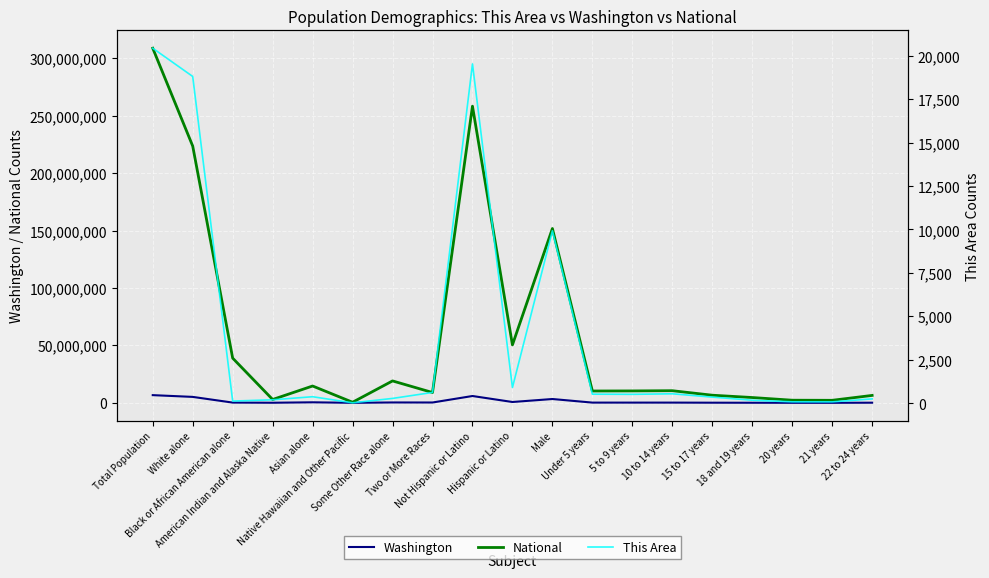

Which category has the highest value in the Washington series?

Total Population